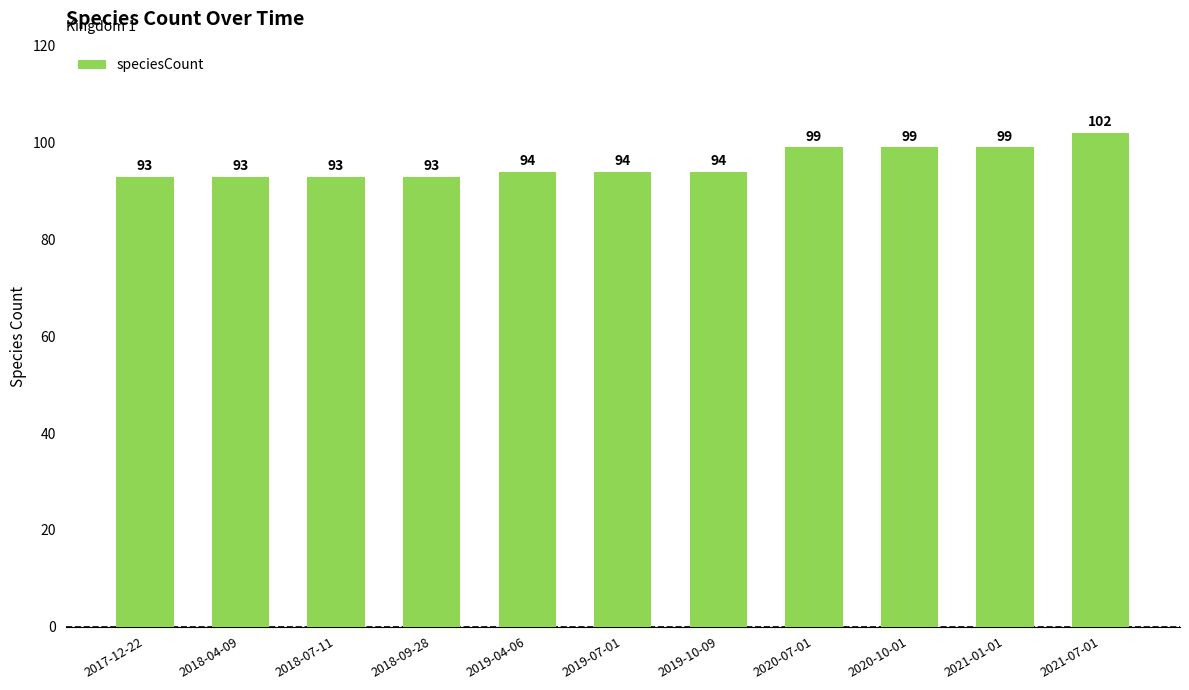

What value does the data have at 2020-10-01?

99